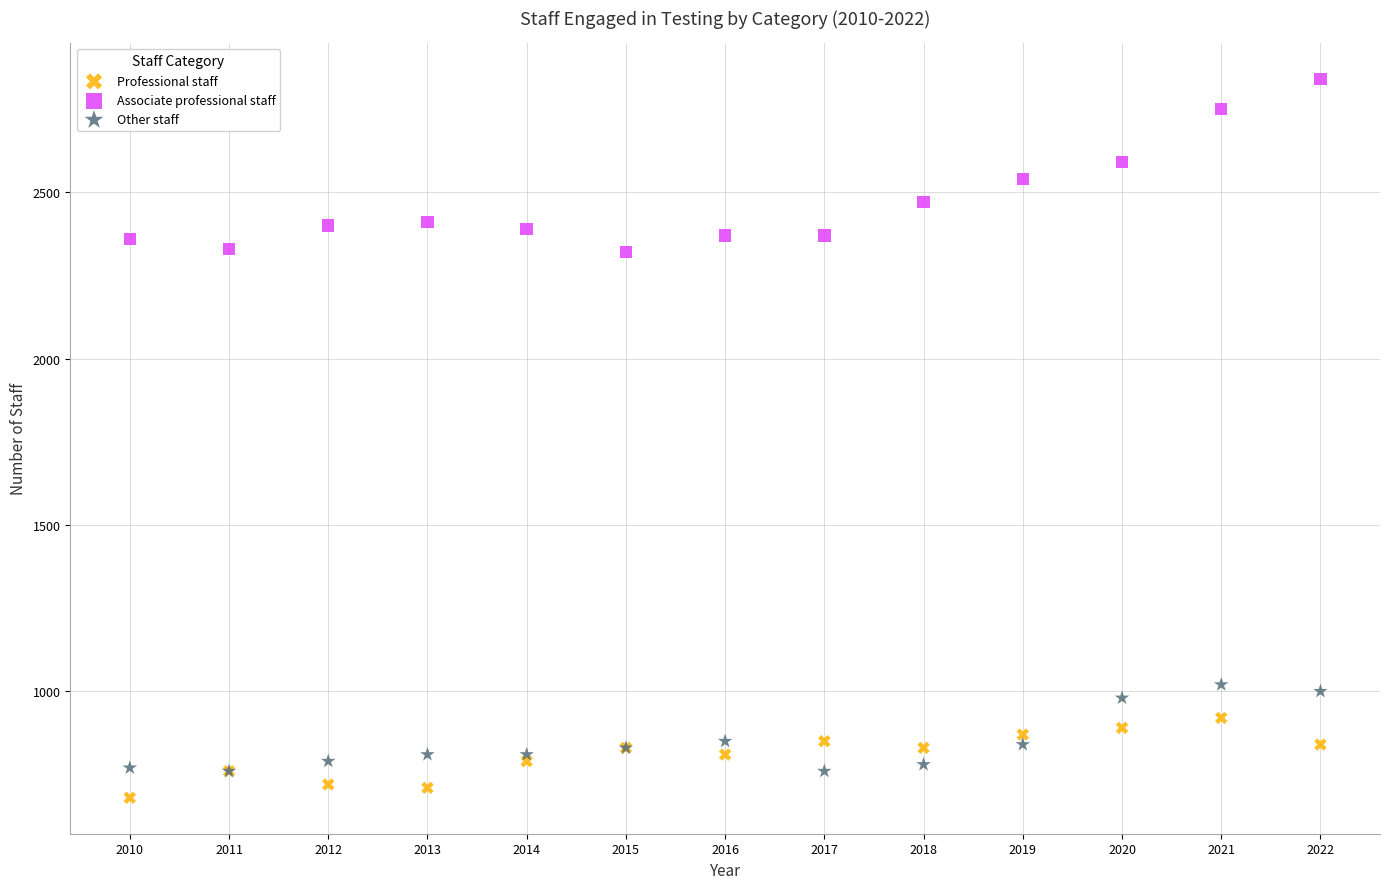

Which series has the widest spread of Y values?

Associate professional staff